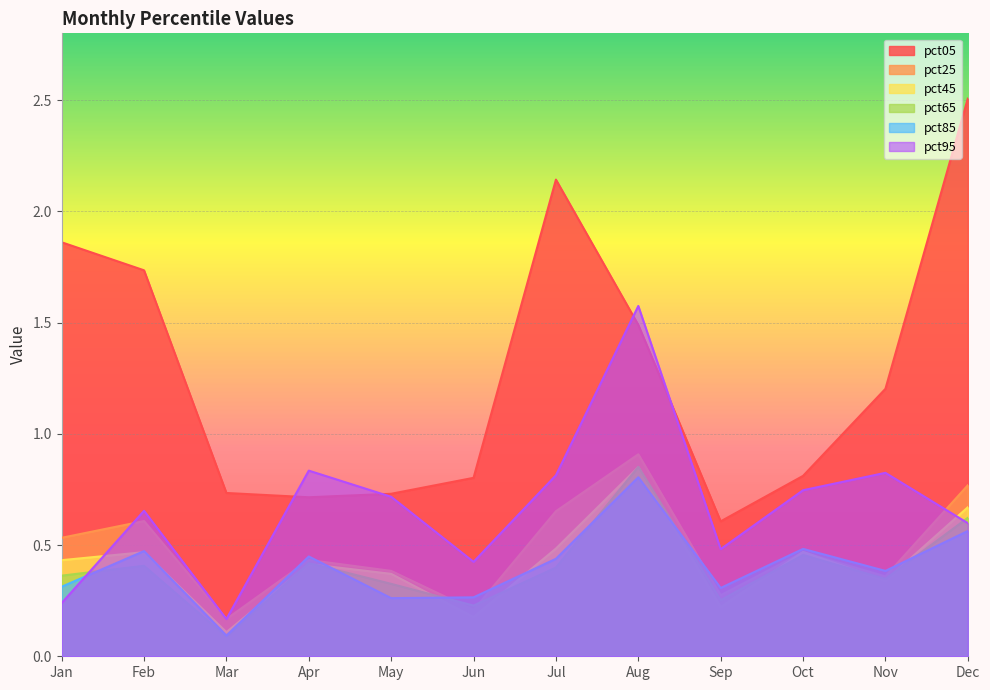

How many values in the pct05 series are below 1?

6